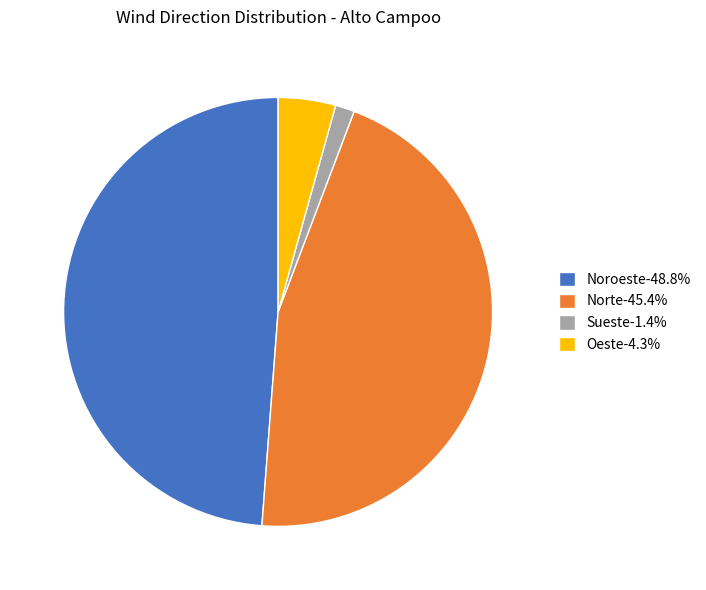

Does any single category account for the majority?

No